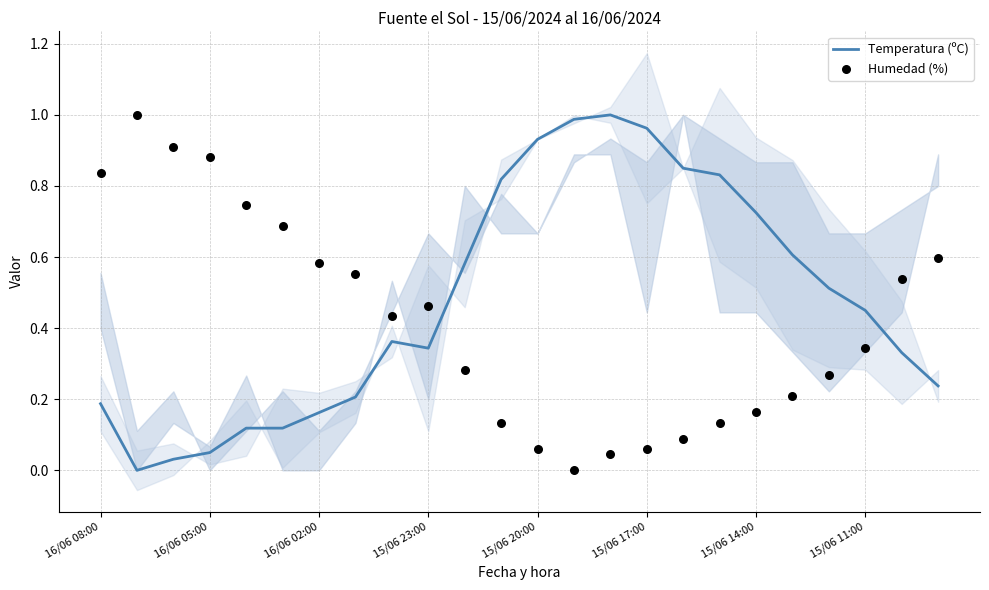

Which series has the largest total across all categories?

Temperatura (ºC)